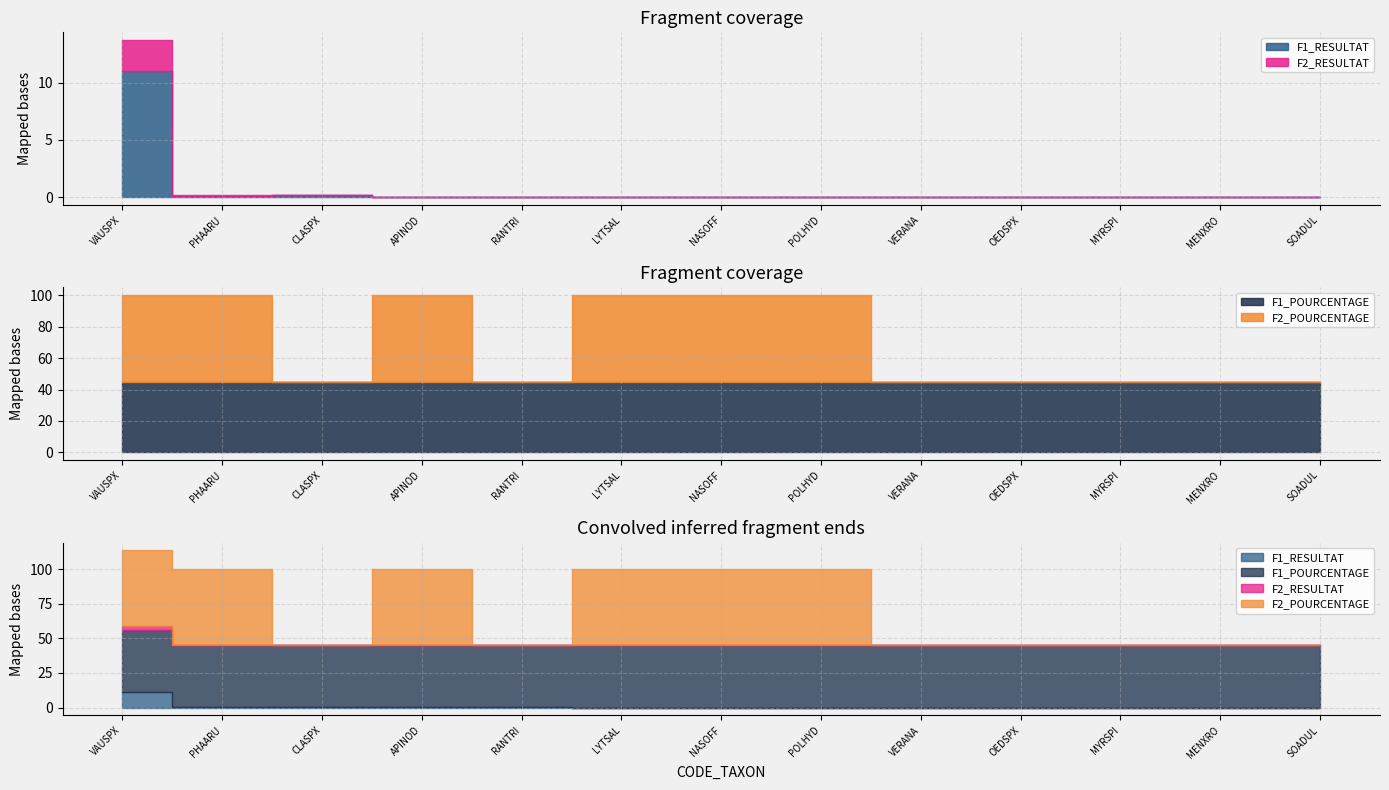

Rank the series by their maximum value, from highest to lowest.

F2_POURCENTAGE, F1_POURCENTAGE, F1_RESULTAT, F2_RESULTAT